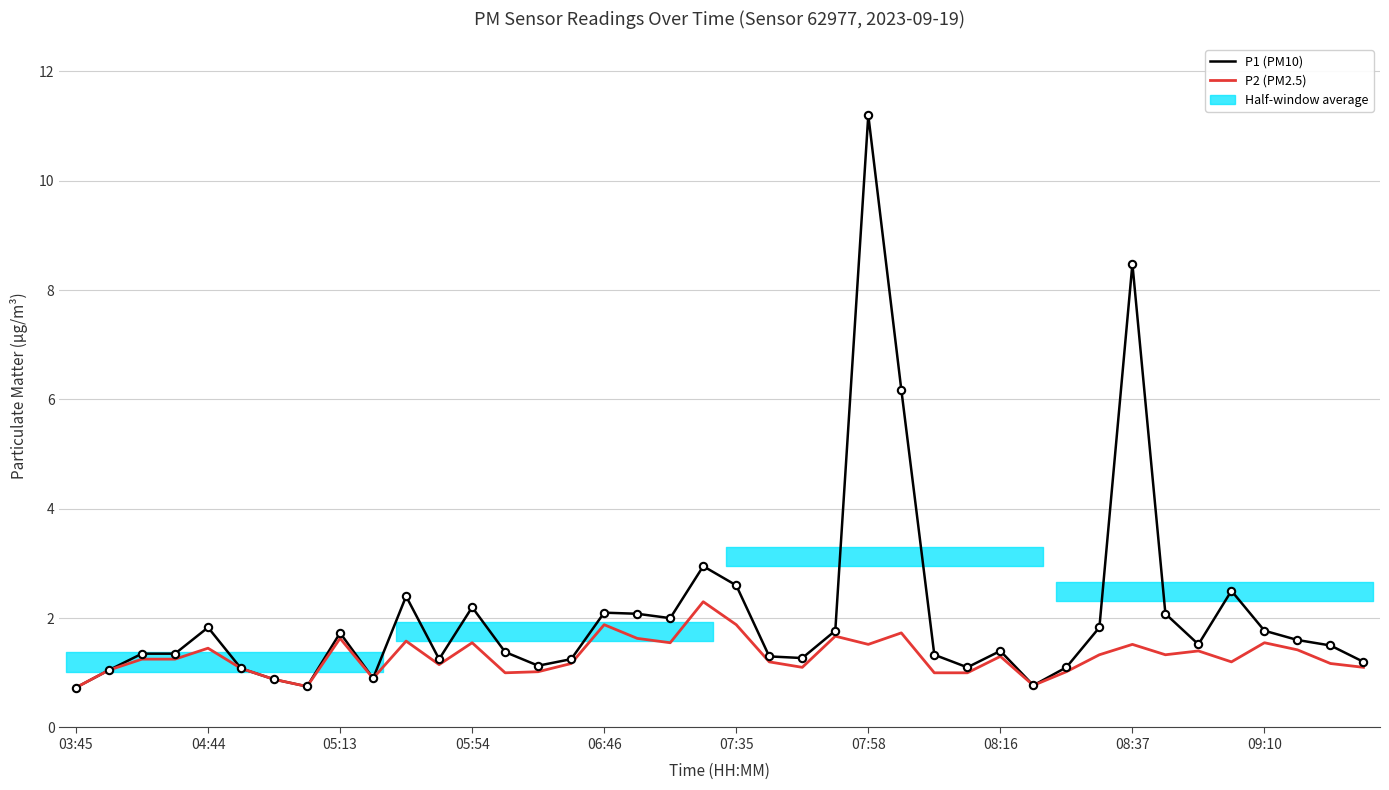

What is the total value across all series at 13?

2.4